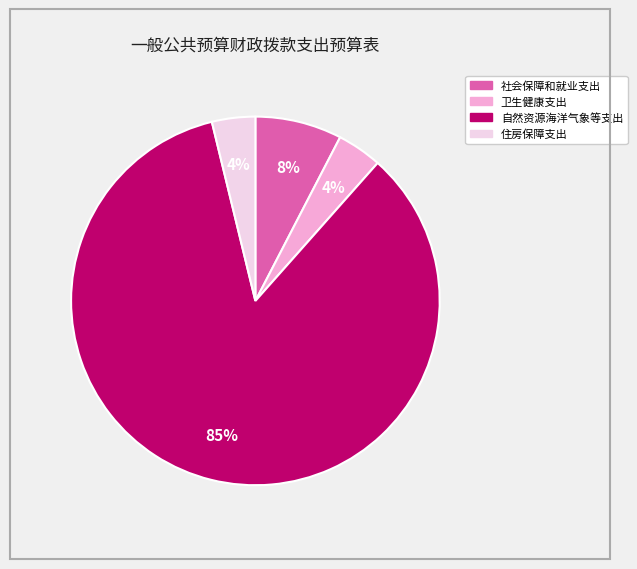

How many slices are in this pie chart?

4